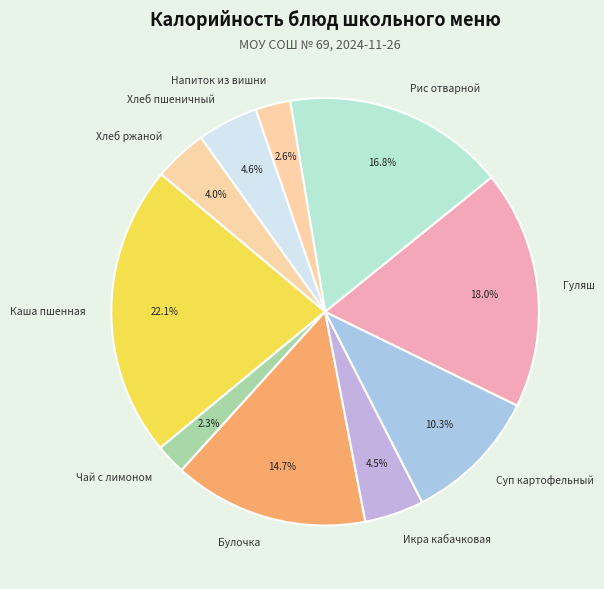

To the nearest percent, what is the average slice percentage?

10%